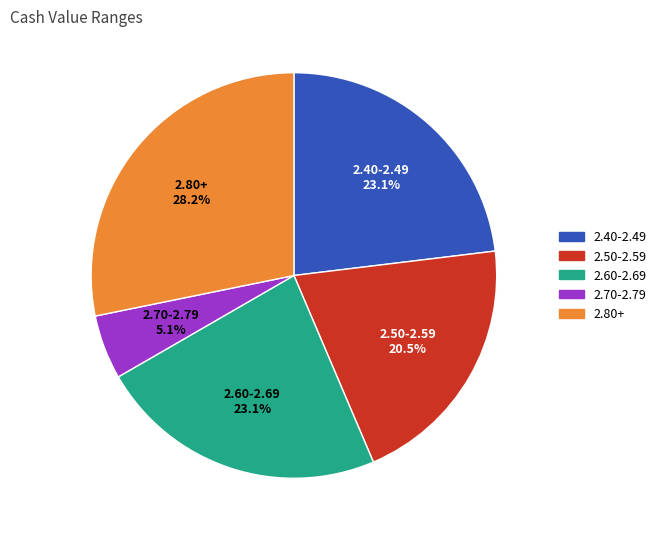

Is there a majority slice in this chart?

No